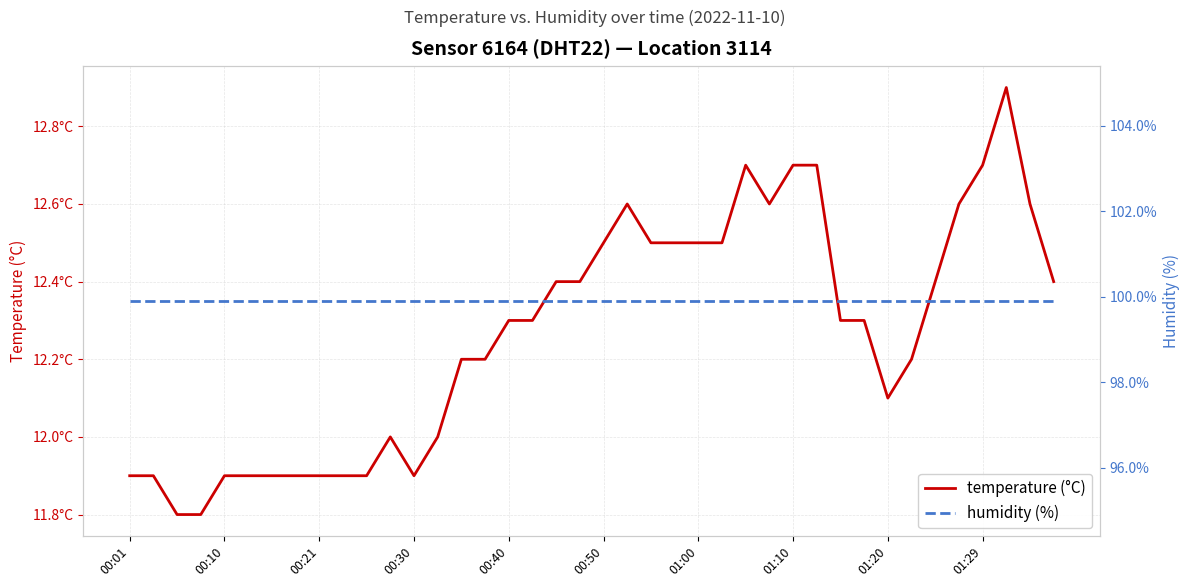

How many data points does each series have?

40